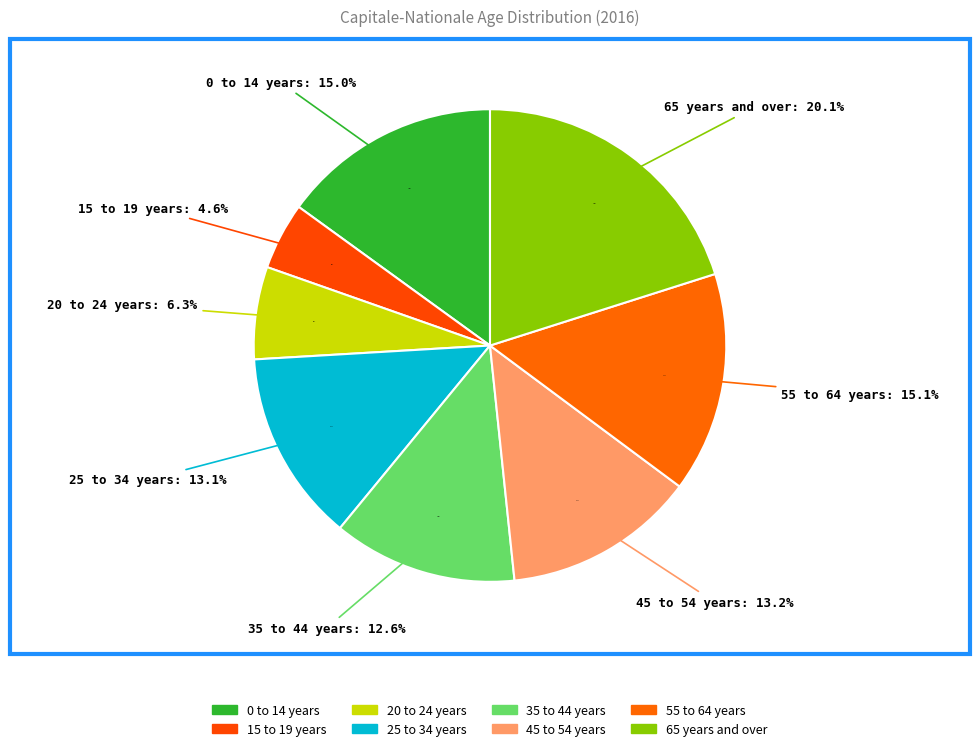

What percentage is the 55 to 64 years slice, to the nearest percent?

15%